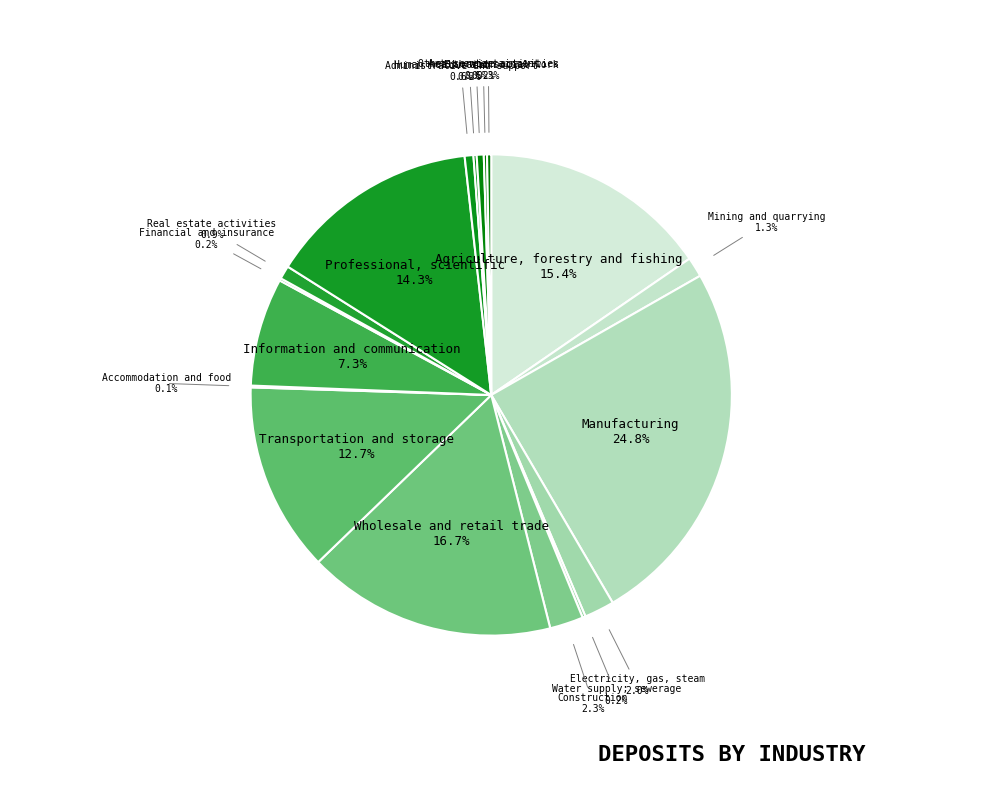

Which has a higher value, Human health and social work or Mining and quarrying?

Mining and quarrying